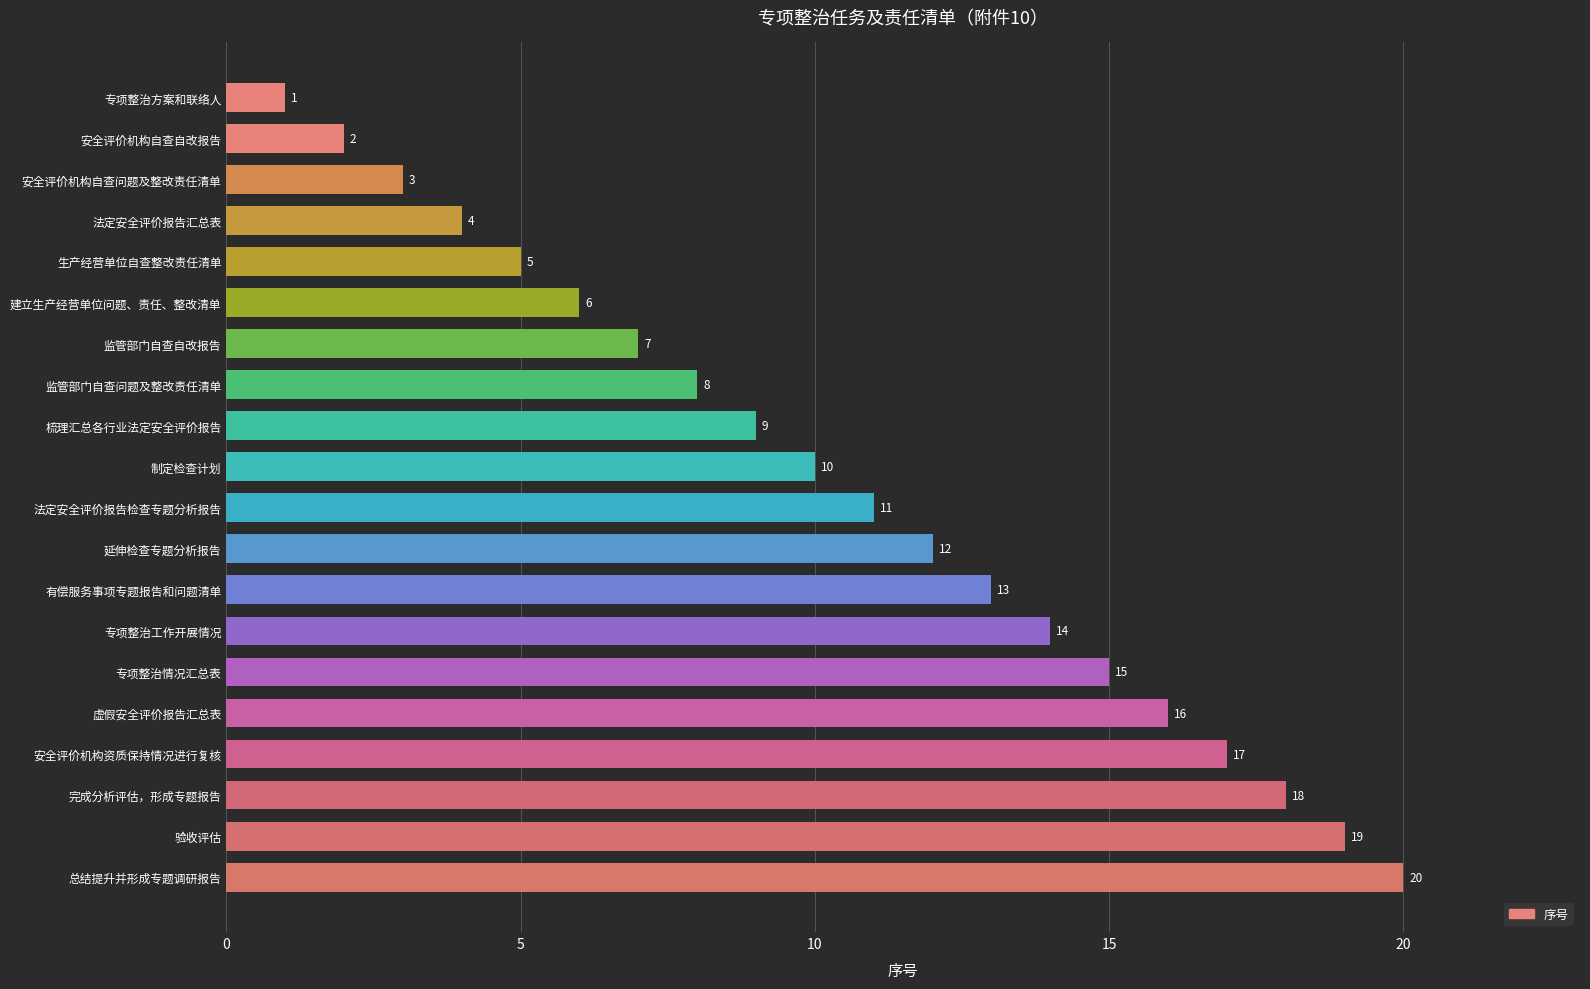

What is the sum of all values?

210